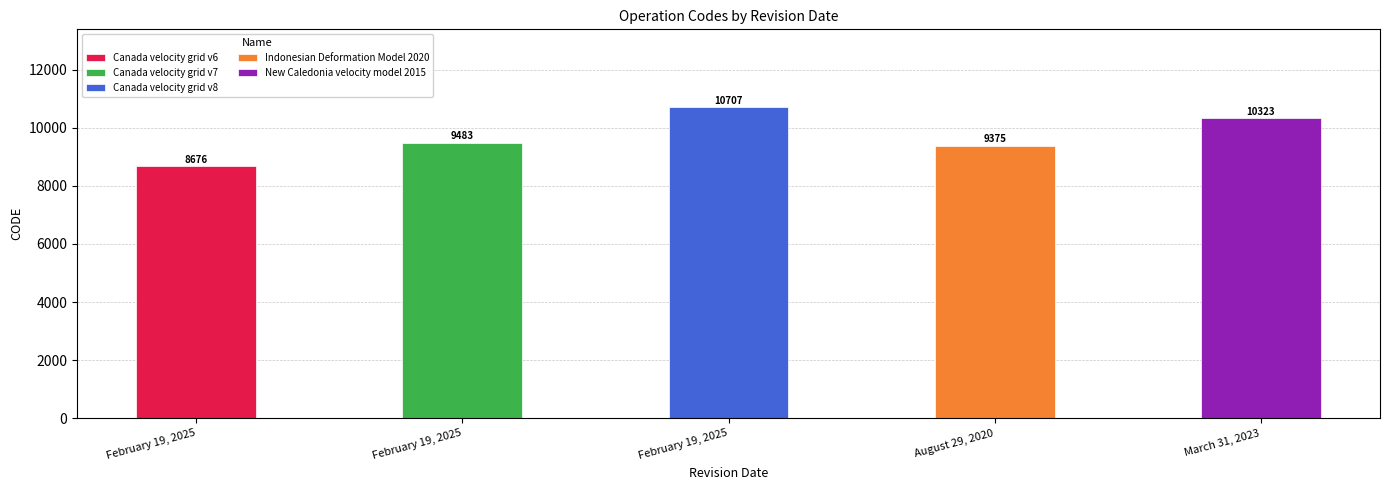

What is the average value?

9713